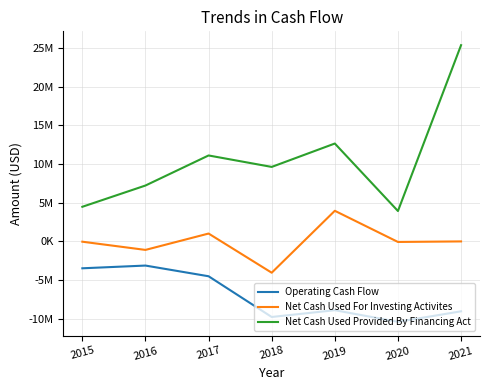

What is the value of the Operating Cash Flow point at the 5th from the left?

-8919000